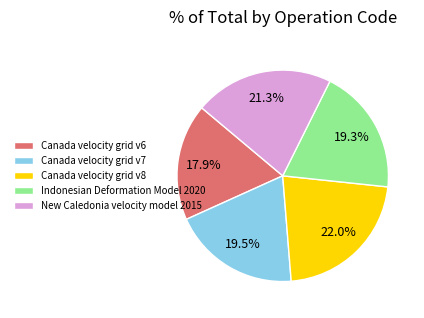

What is the largest slice in the pie chart?

Canada velocity grid v8